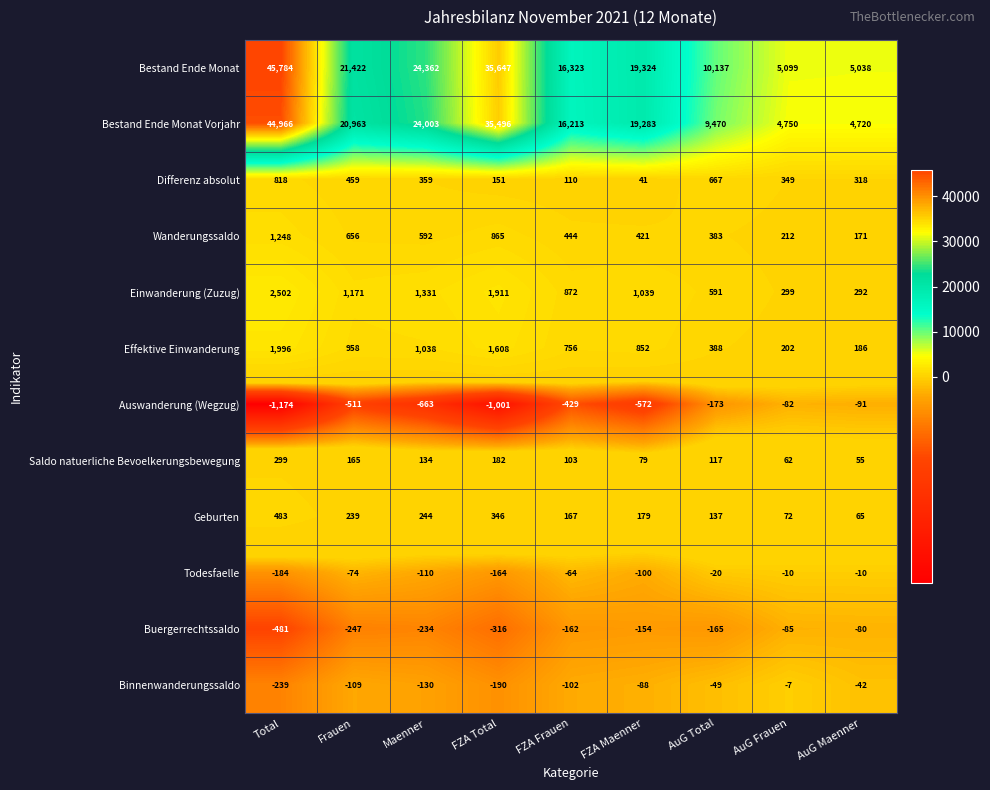

What value does the Differenz absolut series have at FZA Total, to the nearest 10?

150